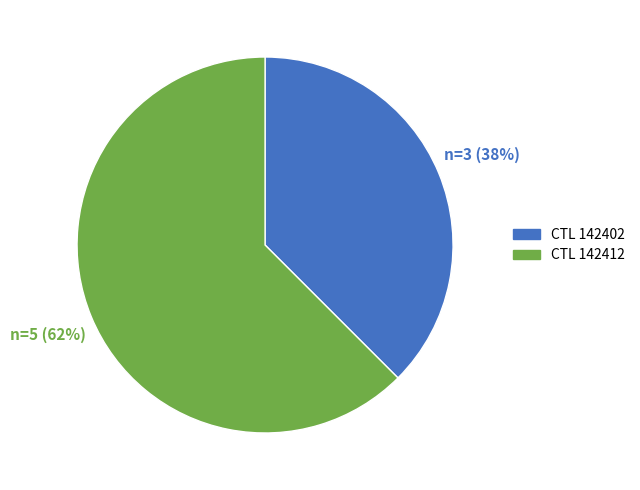

Is there any slice that represents more than half of the pie?

Yes